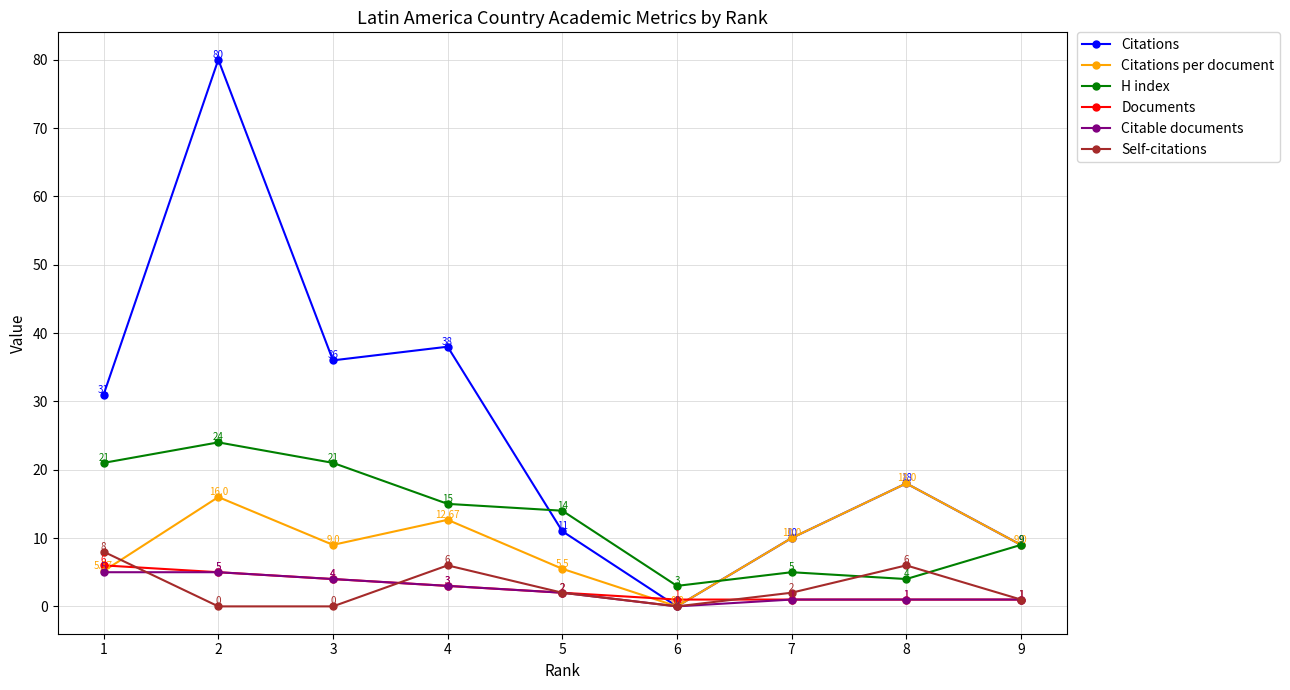

What are all the series names shown in the legend?

Citations, Citations per document, H index, Documents, Citable documents, Self-citations